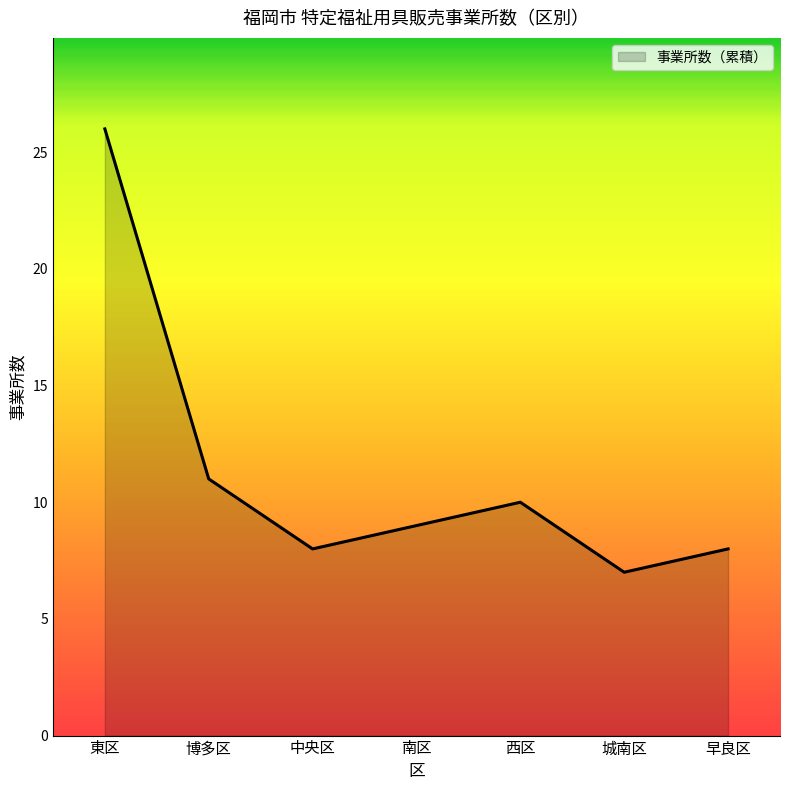

Approximately how many times larger is the value at 西区 compared to 城南区?

1.4